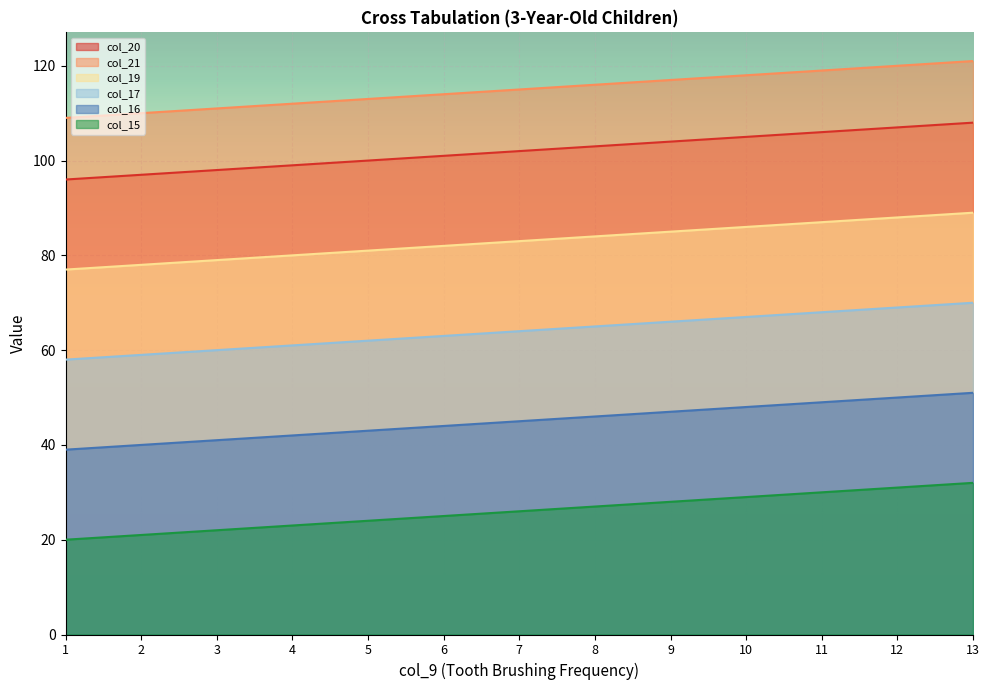

True or false: col_16 and col_19 intersect in this chart.

False